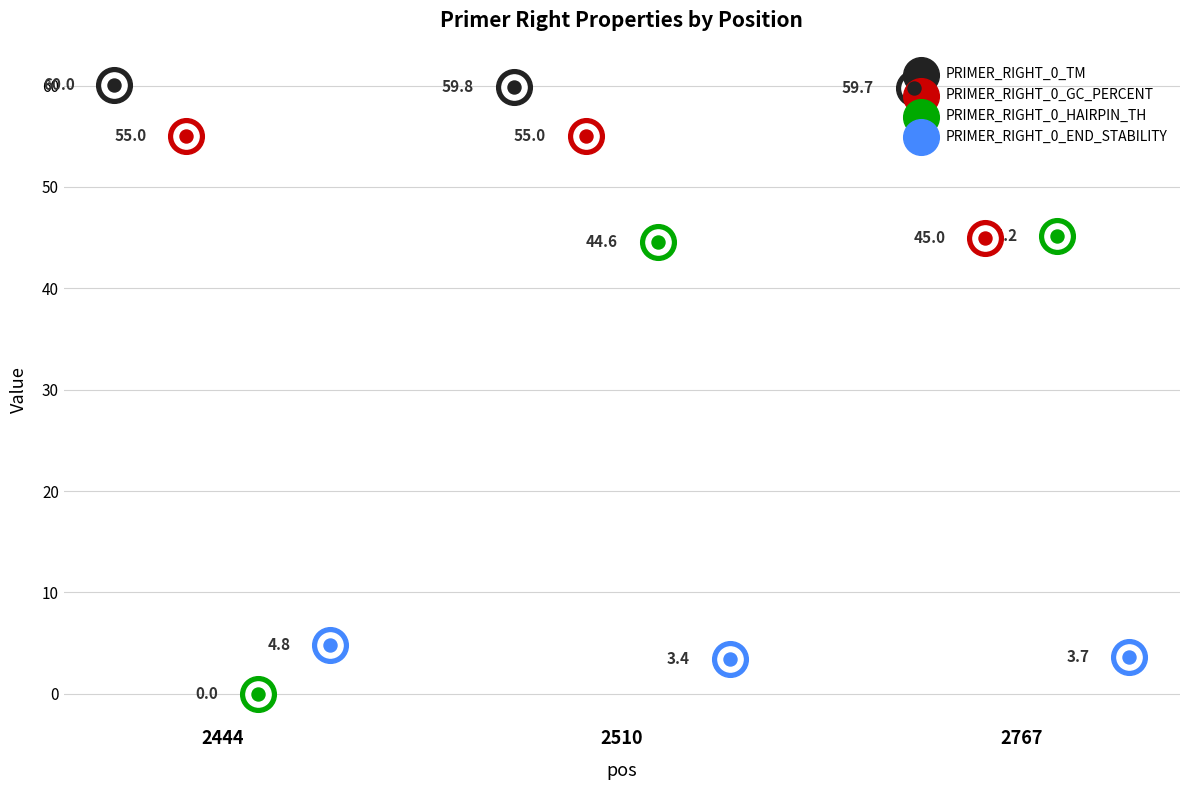

At which category is the sum across all series the highest?

2510